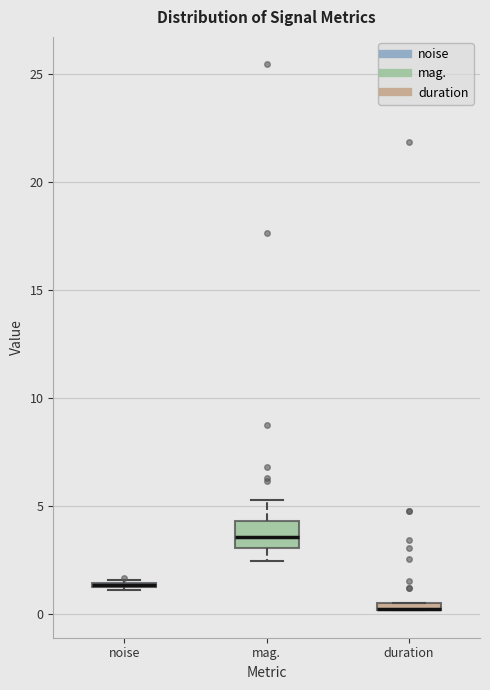

Which box is the tallest, from its lower edge to its upper edge?

mag.